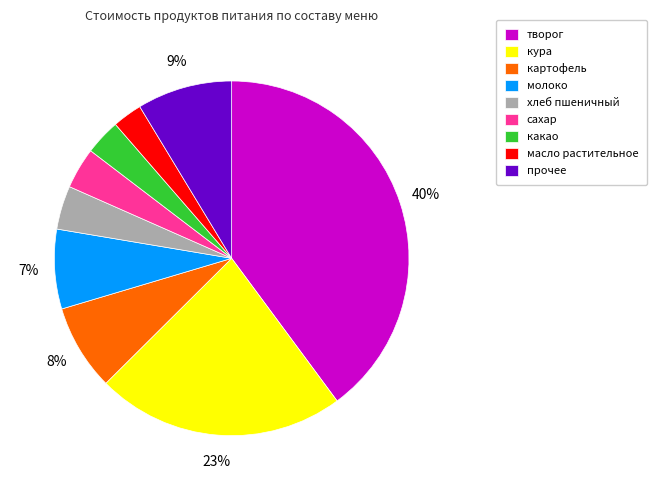

How many segments does this pie chart have?

9